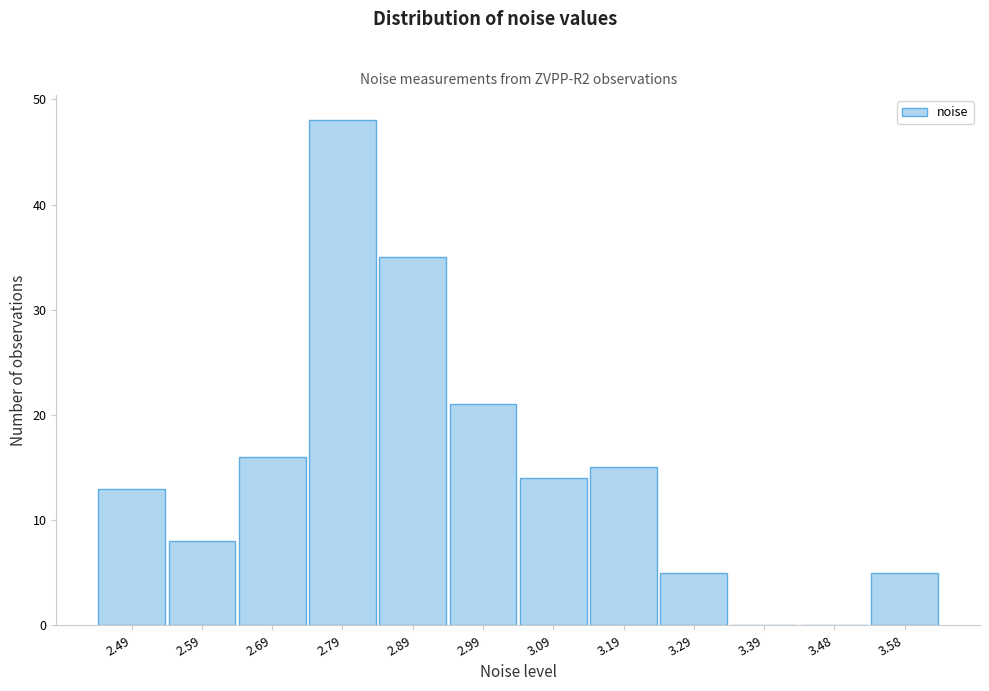

Reading right to left, transcribe all the data shown in this chart.

3.58=5	3.48=0	3.39=0	3.29=5	3.19=15	3.09=14	2.99=21	2.89=35	2.79=48	2.69=16	2.59=8	2.49=13